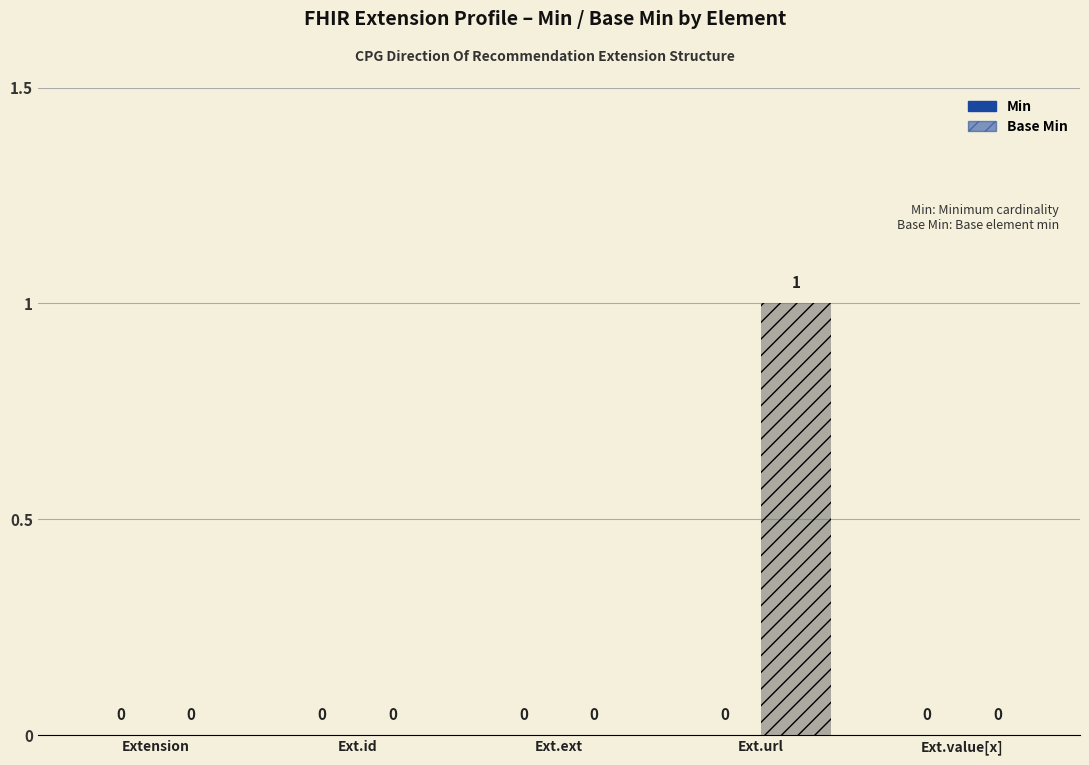

At which label does Min reach its minimum?

Extension